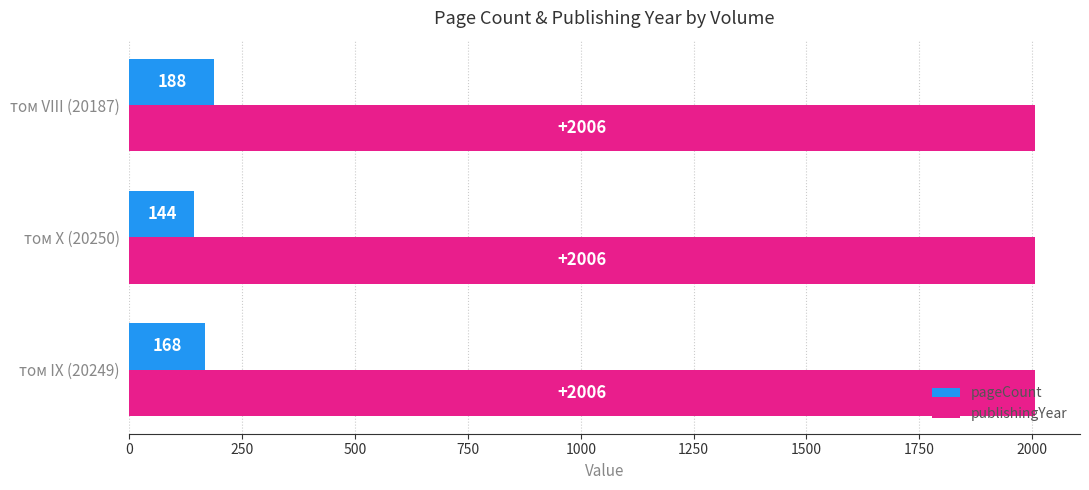

What is the difference between the maximum and minimum values in the pageCount series?

44